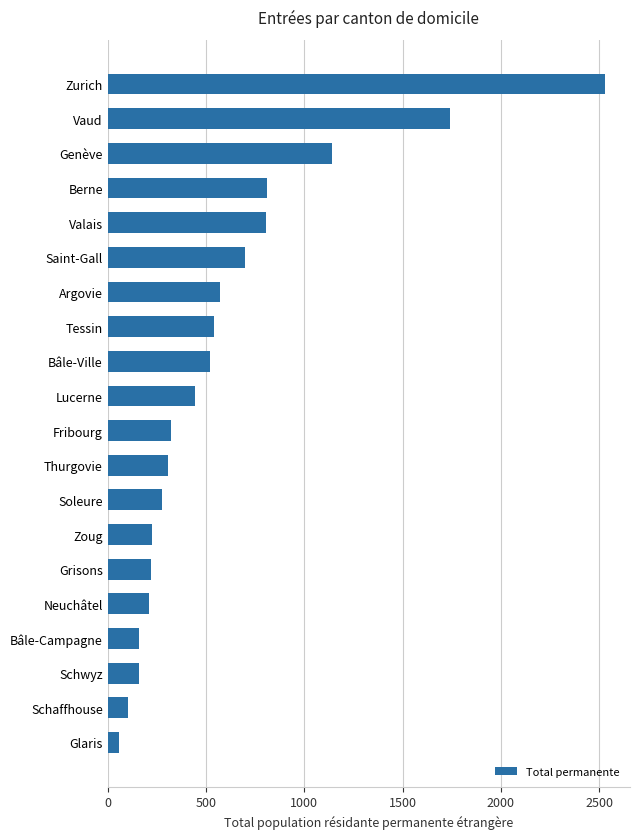

What is the maximum value shown in the chart?

2530